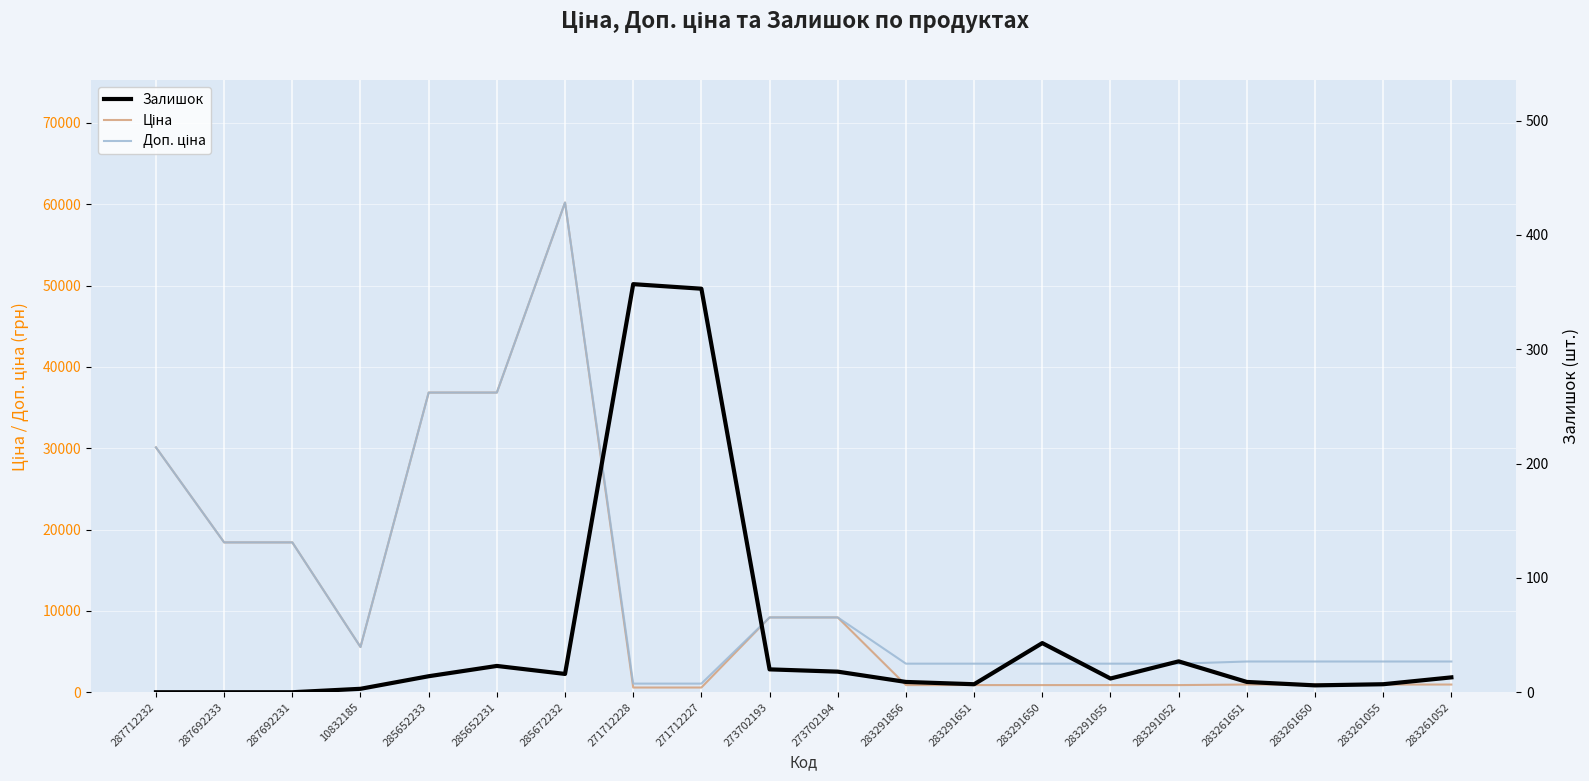

At how many categories does at least one series exceed 6715?

8